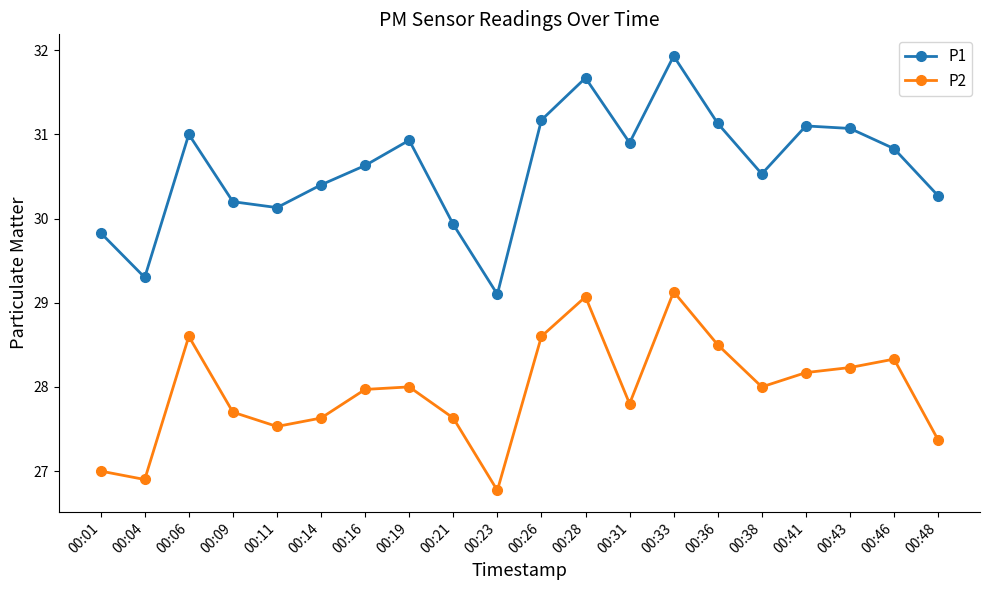

List the series in order of their peak value, highest first.

P1, P2